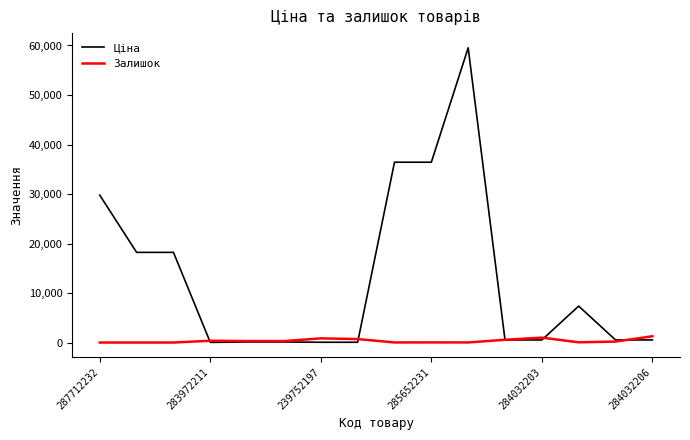

Rank the series by their average value, from lowest to highest.

Залишок, Ціна